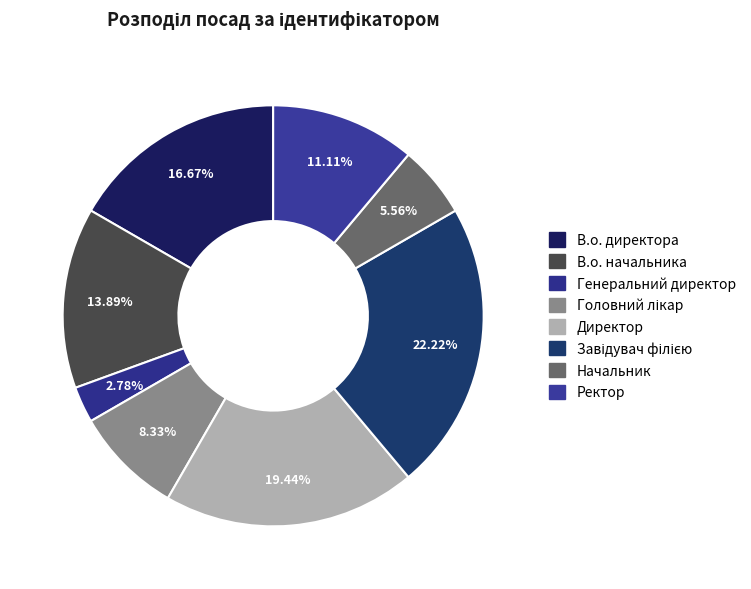

How many segments does this pie chart have?

8